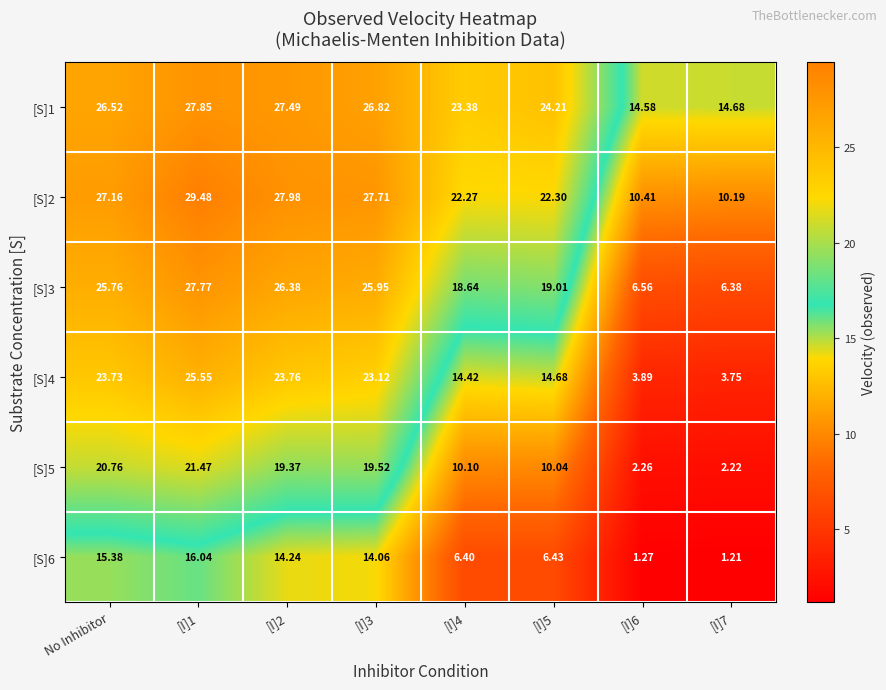

At which label does [S]4 first exceed 23?

No Inhibitor